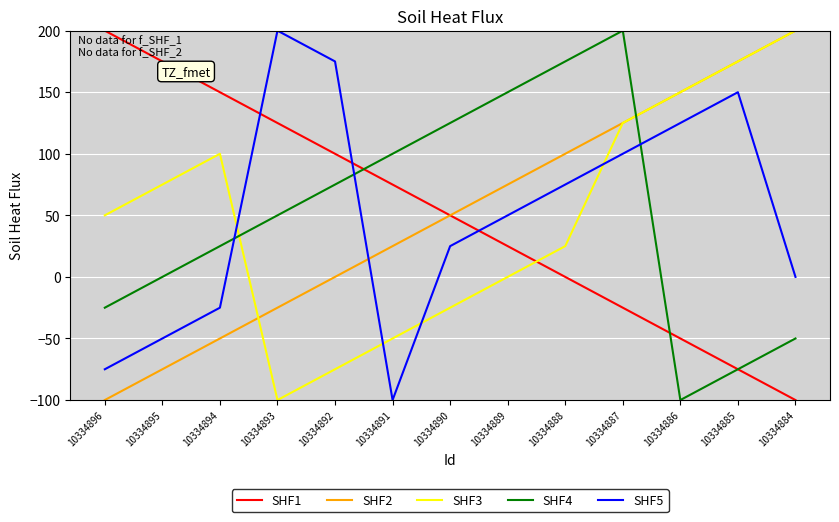

The value of SHF4 at 10334886 is -59. True or false?

False